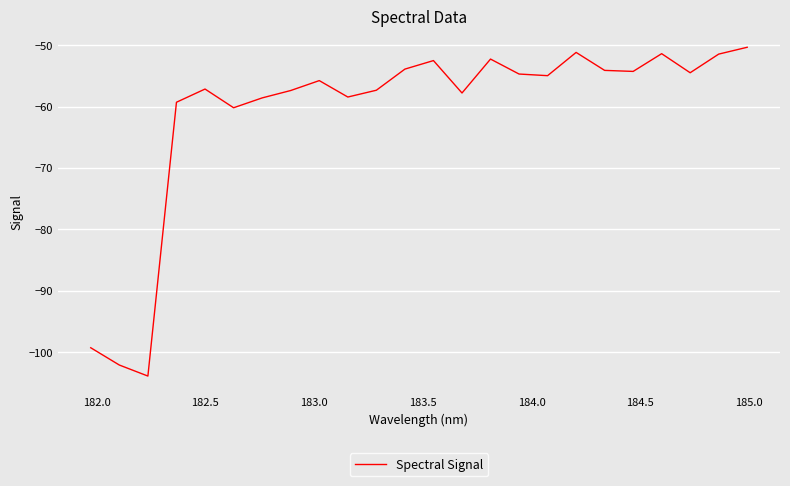

What is the minimum value shown in the chart?

-103.9